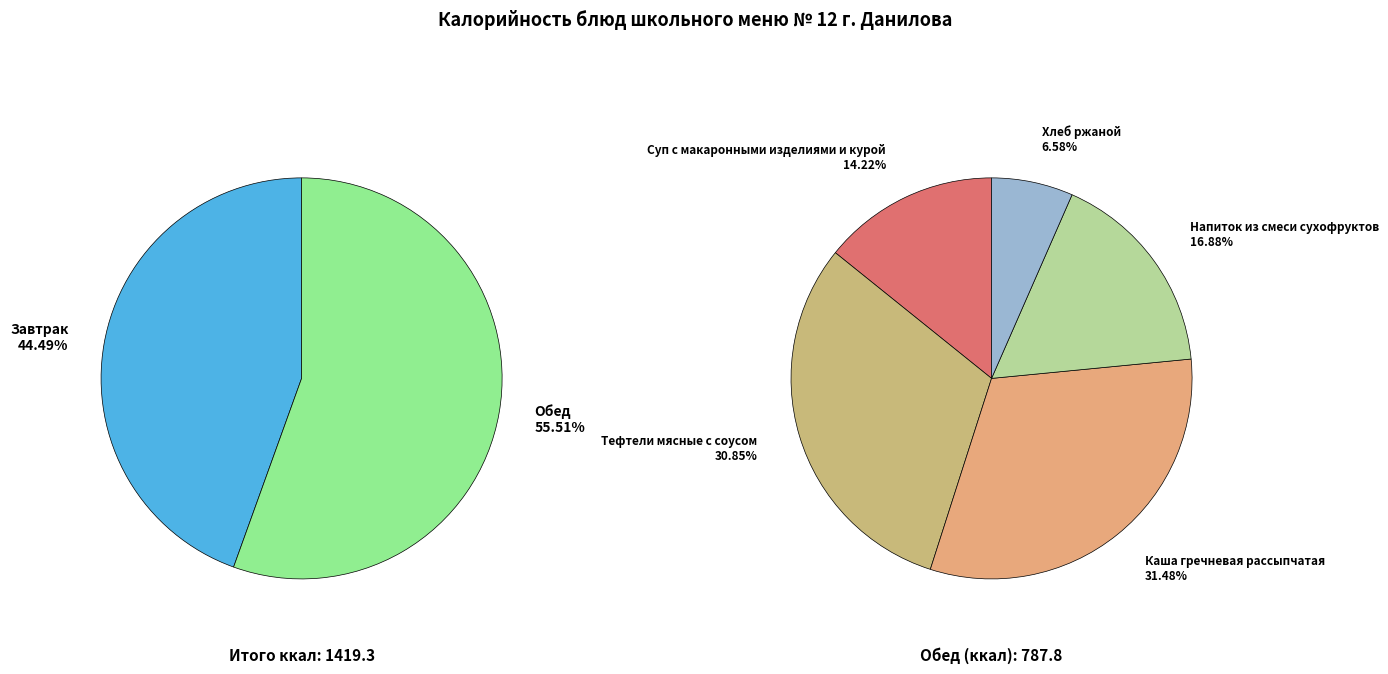

Which slice is the smallest?

Хлеб ржаной